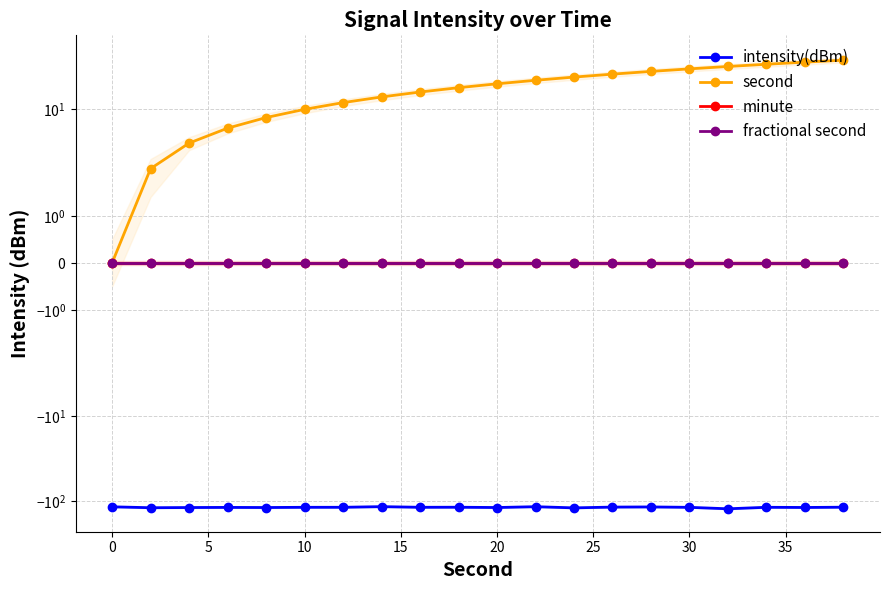

Does the chart have visible grid lines?

Yes